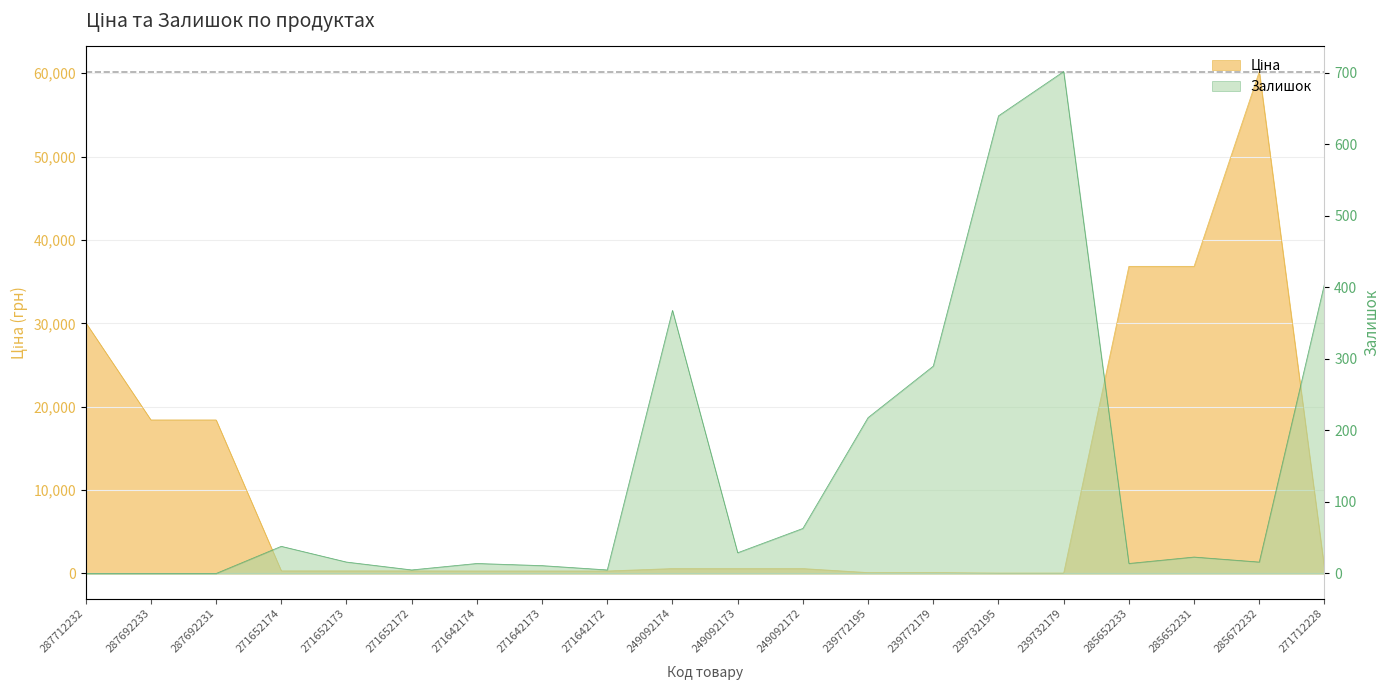

True or false: Залишок and Ціна intersect in this chart.

True